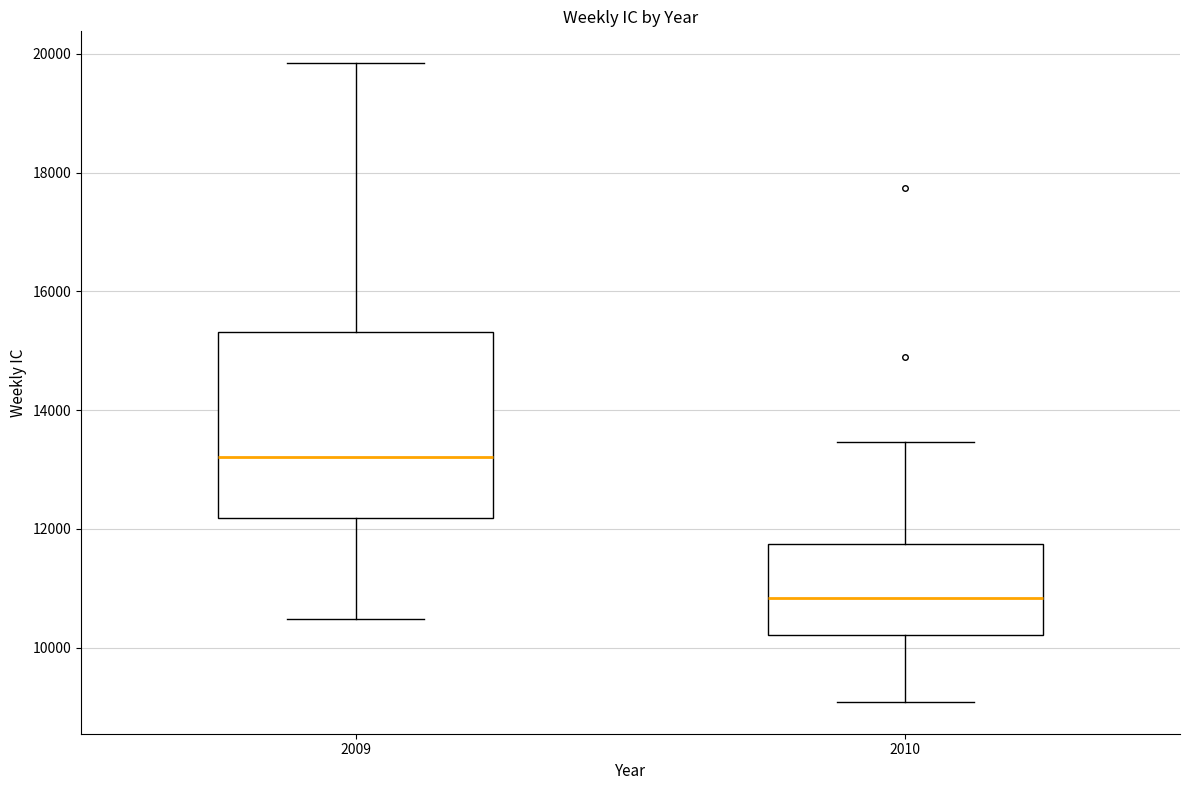

Reading left to right, read every box against the y-axis: the position of its median line, the range the box covers, and the ends of its whiskers. The values are not printed on the chart, so give them approximately, as read against the axis.

2009: median 13200, box 12200 to 15400, whiskers 10400 to 19800
2010: median 10800, box 10200 to 11800, whiskers 9000 to 13400